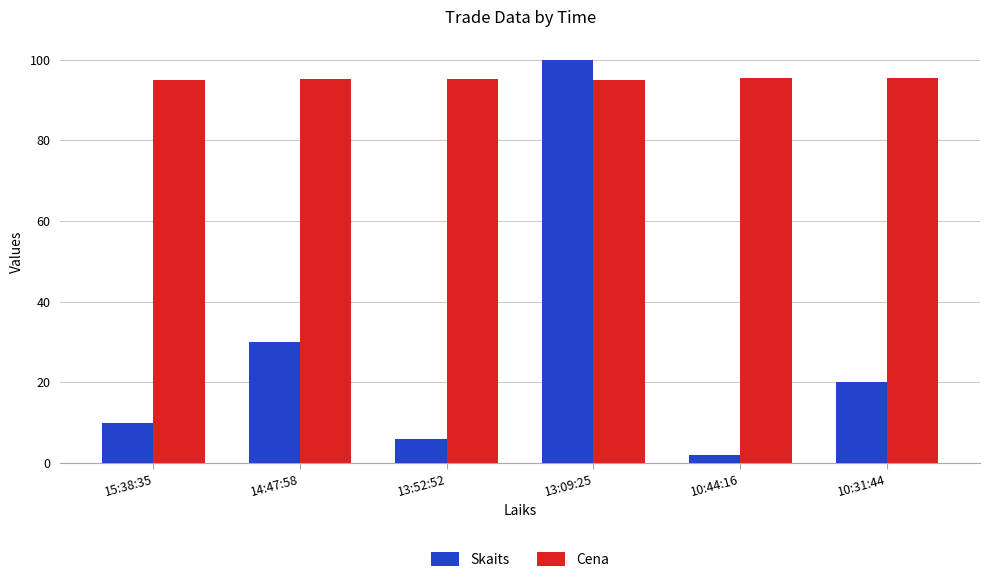

At 10:31:44, list the series in order from smallest to largest.

Skaits, Cena